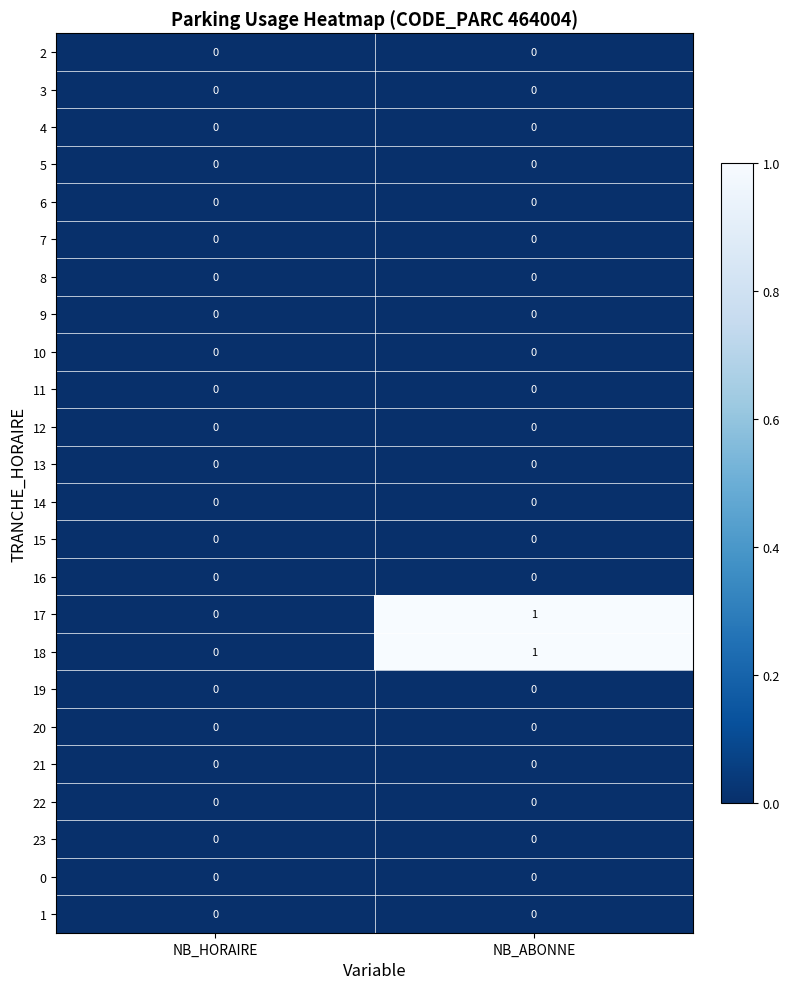

The 4 series shows 0 at NB_HORAIRE. True or false?

True